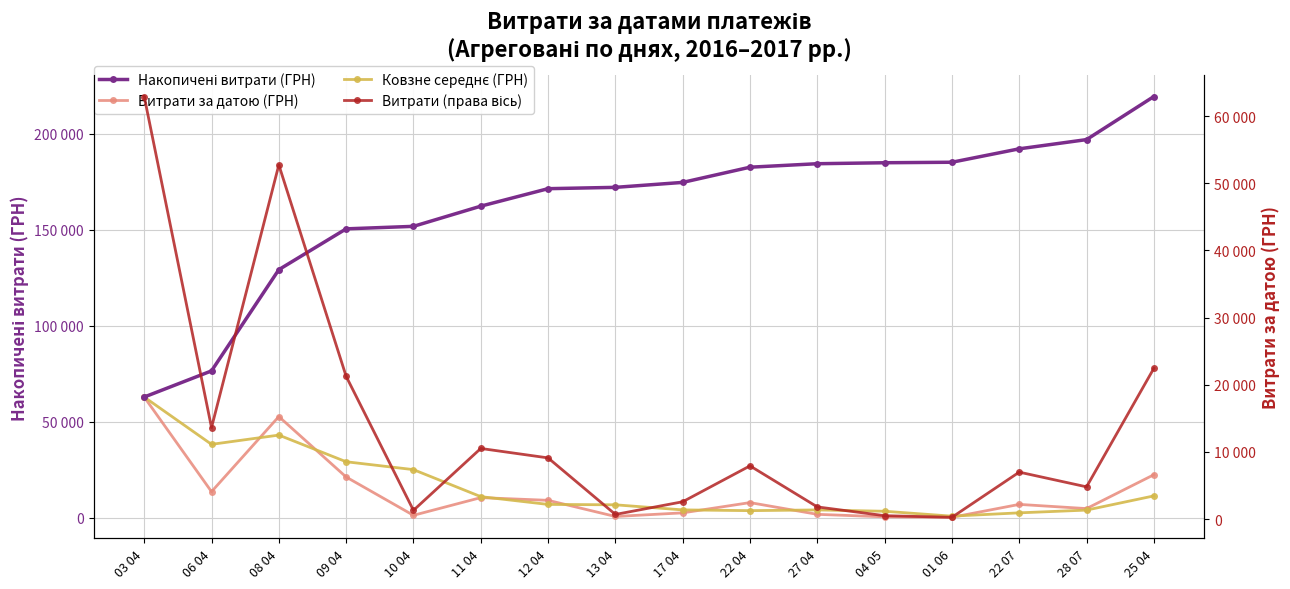

Is it true that Накопичені витрати (ГРН) equals 62906.0 at 03 04?

True